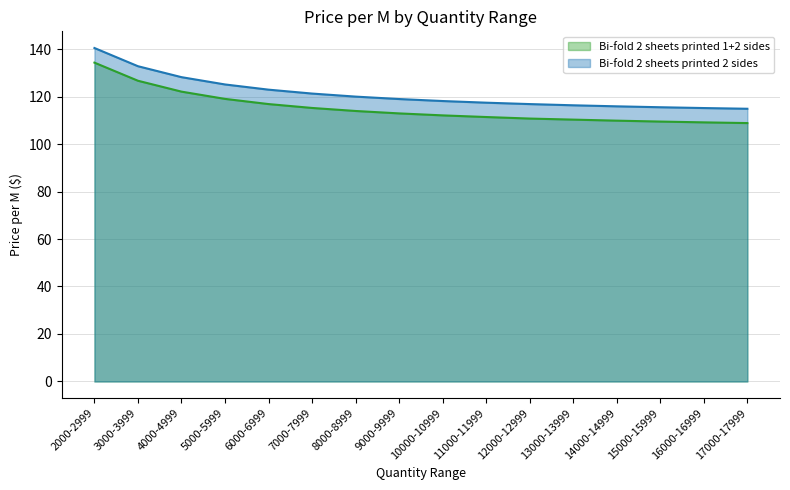

What is the value of the Bi-fold 2 sheets printed 1+2 sides point at the 5th from the left?

116.8